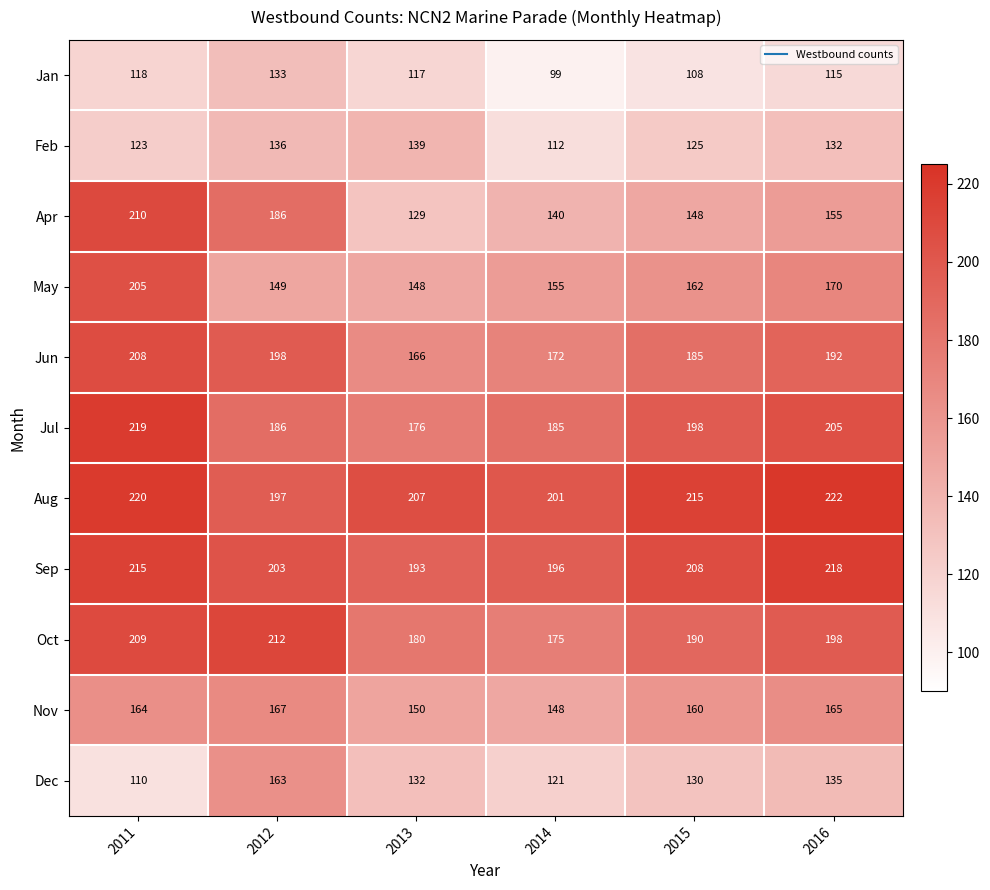

What is the difference between the highest and lowest values at 2016?

107